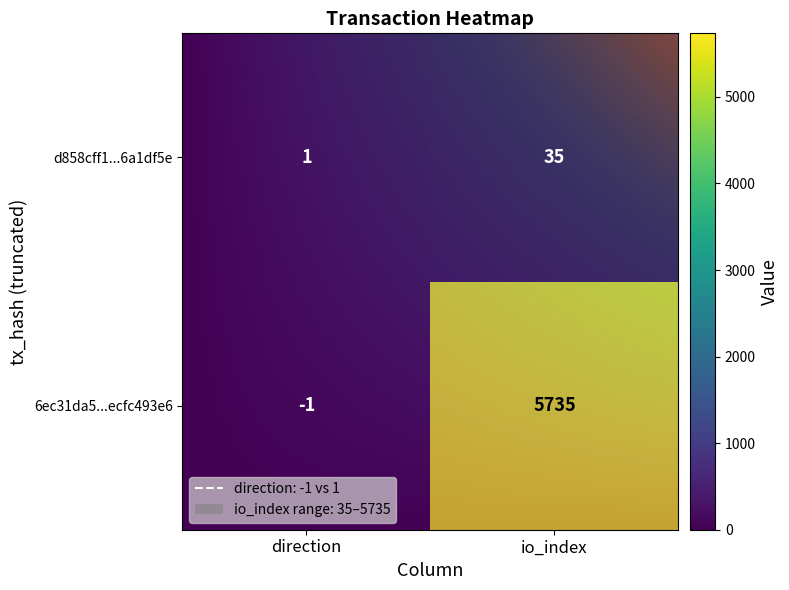

How many values in 6ec31da5445308bb395bb4cd2da065ecfc493e6 are above zero?

1